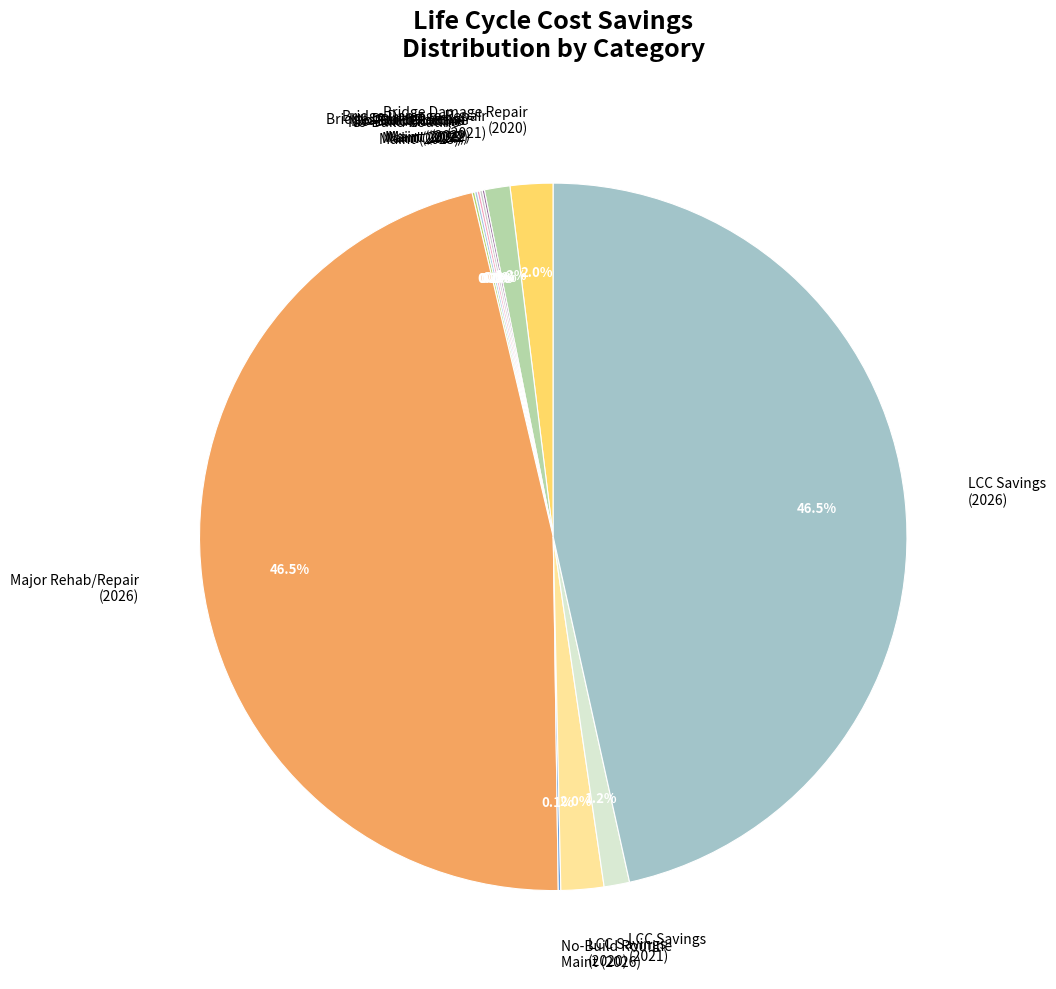

Is the sum of Major Rehab/Repair (2026) and Bridge Damage Repair (2021) greater than half?

No